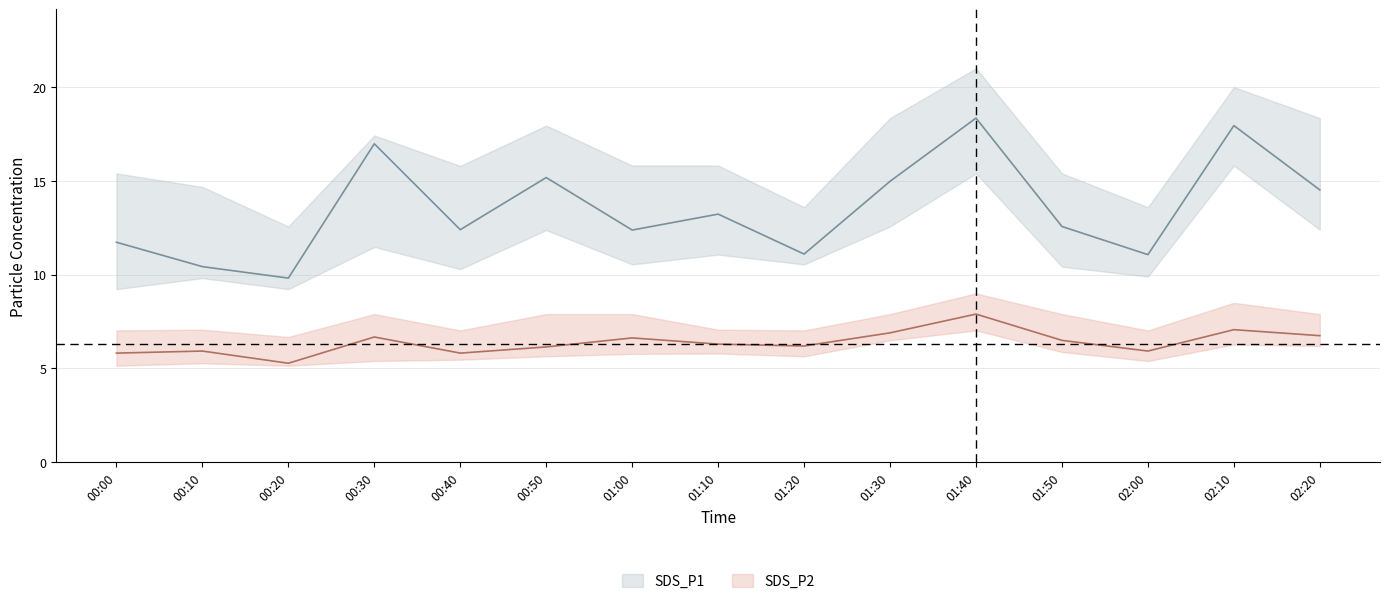

What is the difference between the maximum and minimum values in the SDS_P2 series?

2.6